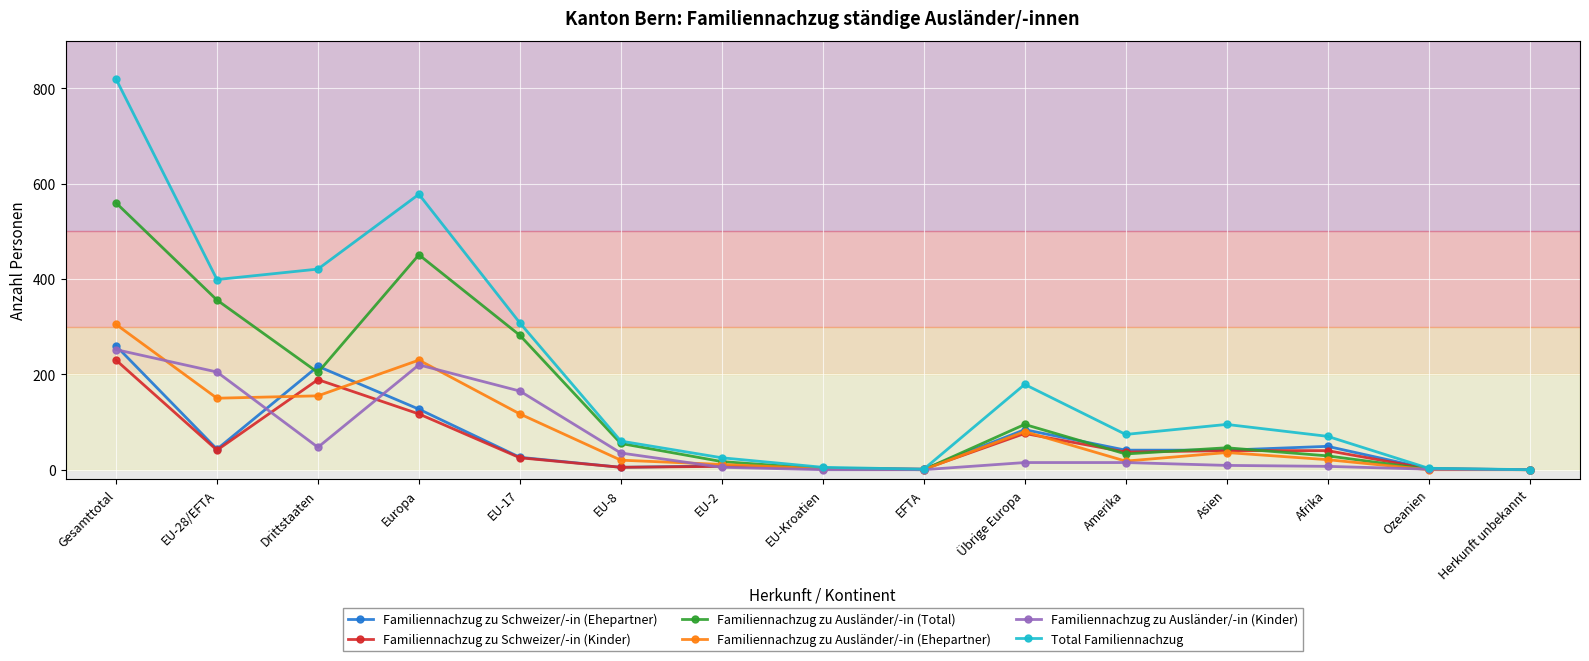

Which series has the largest total across all categories?

Total Familiennachzug